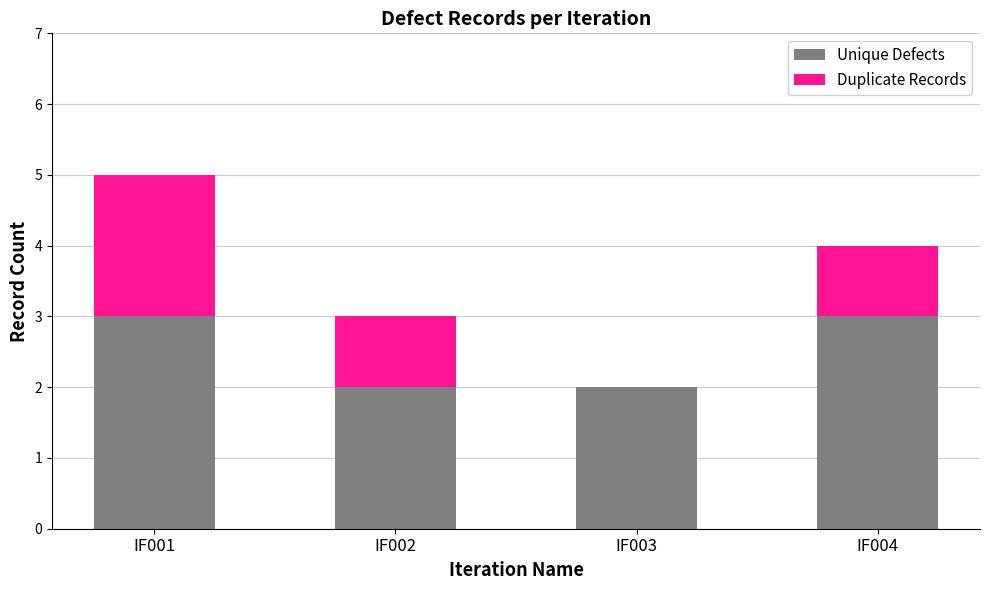

What is the maximum value for Unique Defects?

3